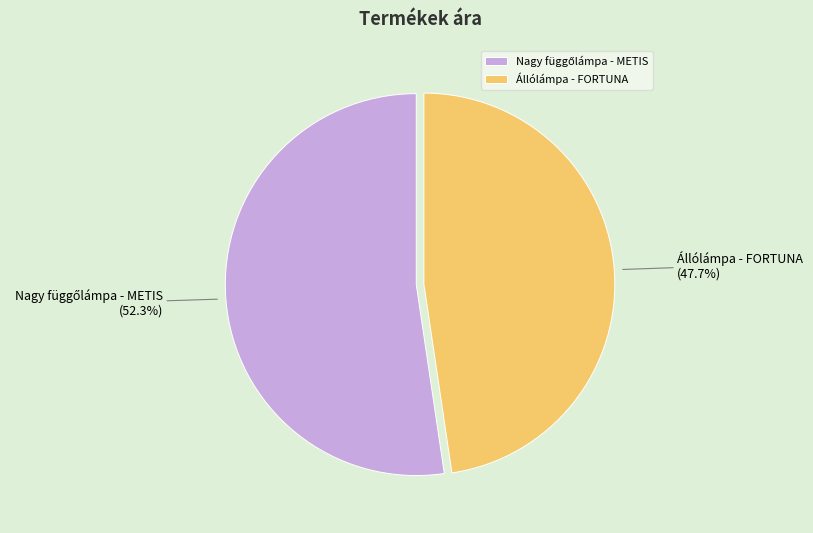

Does Állólámpa - FORTUNA represent more than half of the total?

No